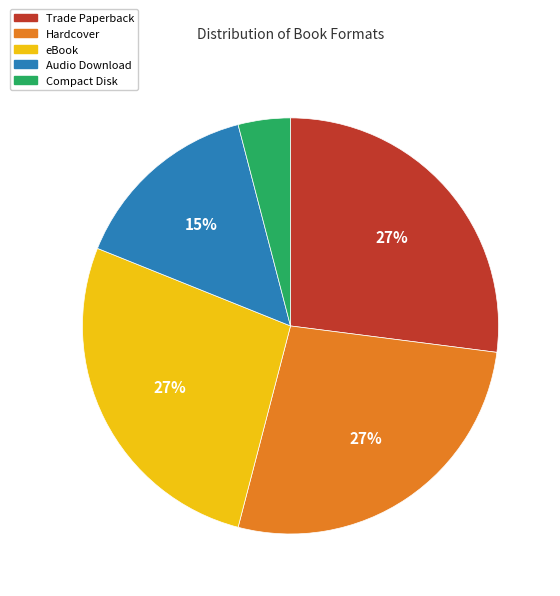

Does any single category account for the majority?

No